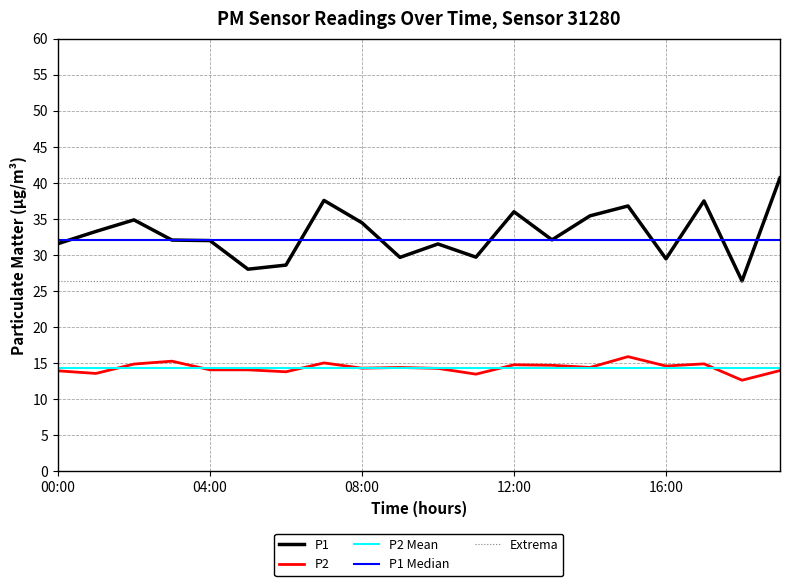

What is the greatest value displayed?

40.7